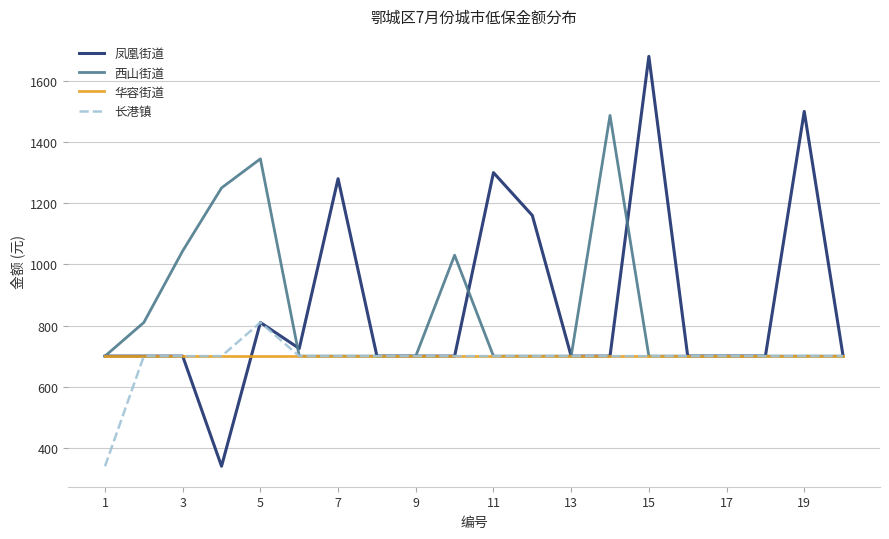

How many categories are shown in the chart?

20